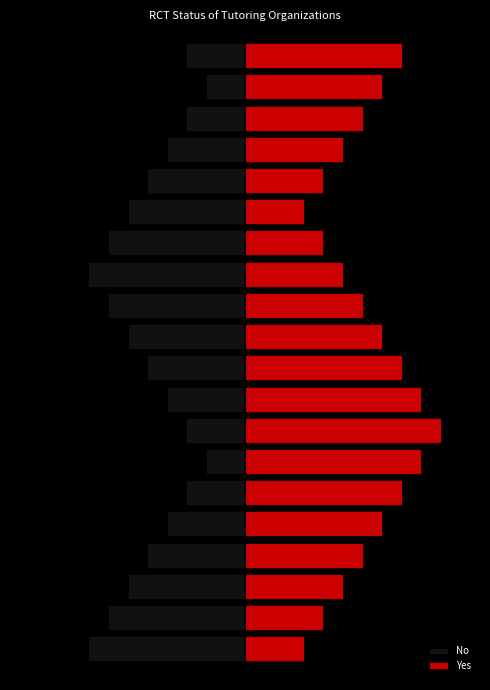

Is it true that No equals -1 at 4?

False